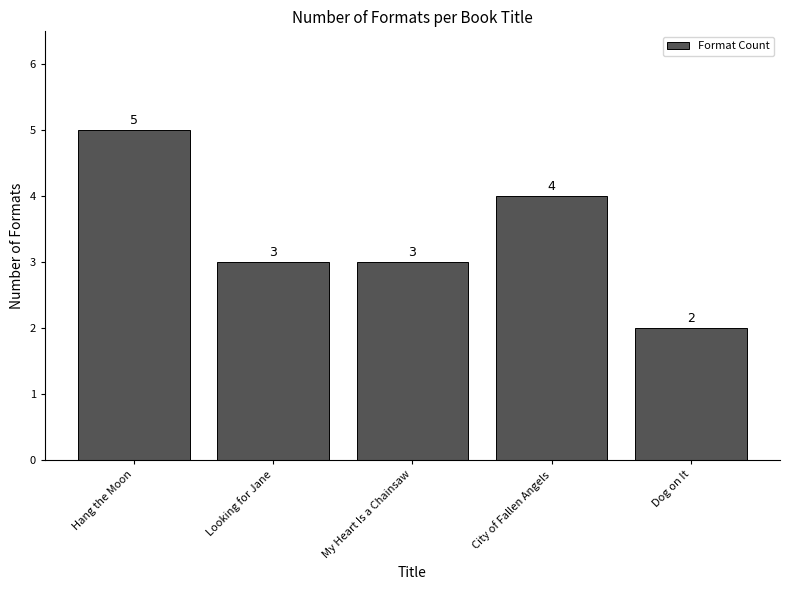

The chart shows a value of 4 at Looking for Jane. True or false?

False